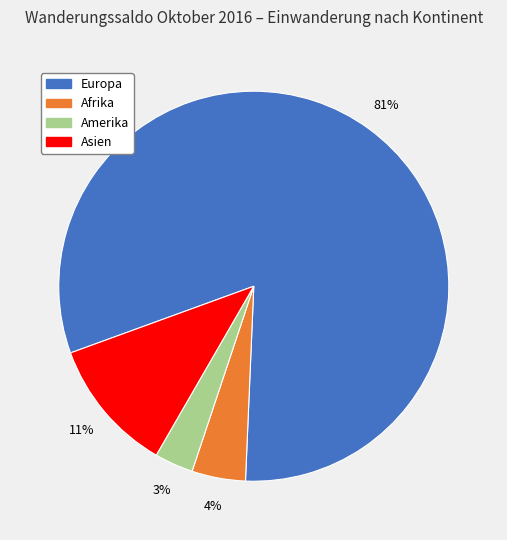

To the nearest percent, what is the average slice percentage?

25%